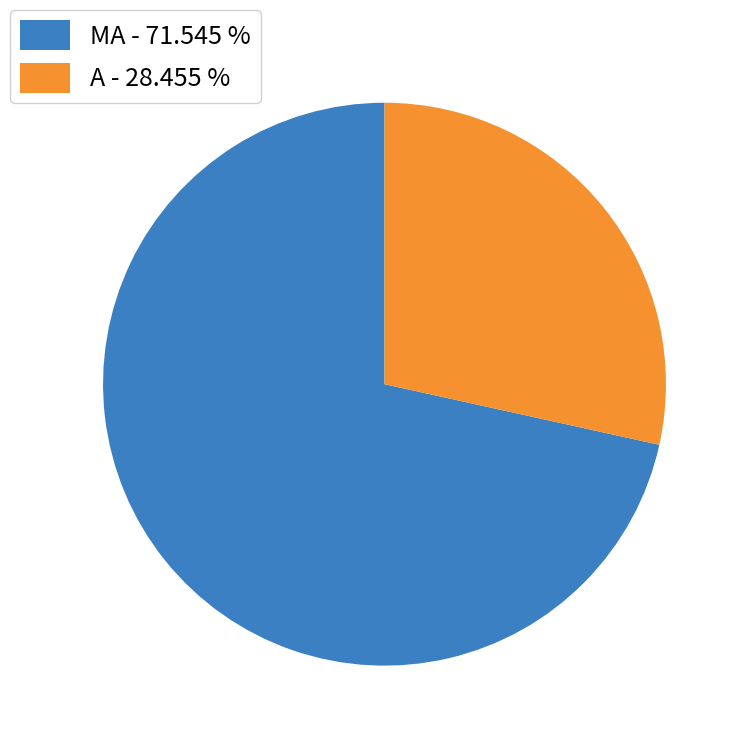

Is MA the majority of the pie?

Yes